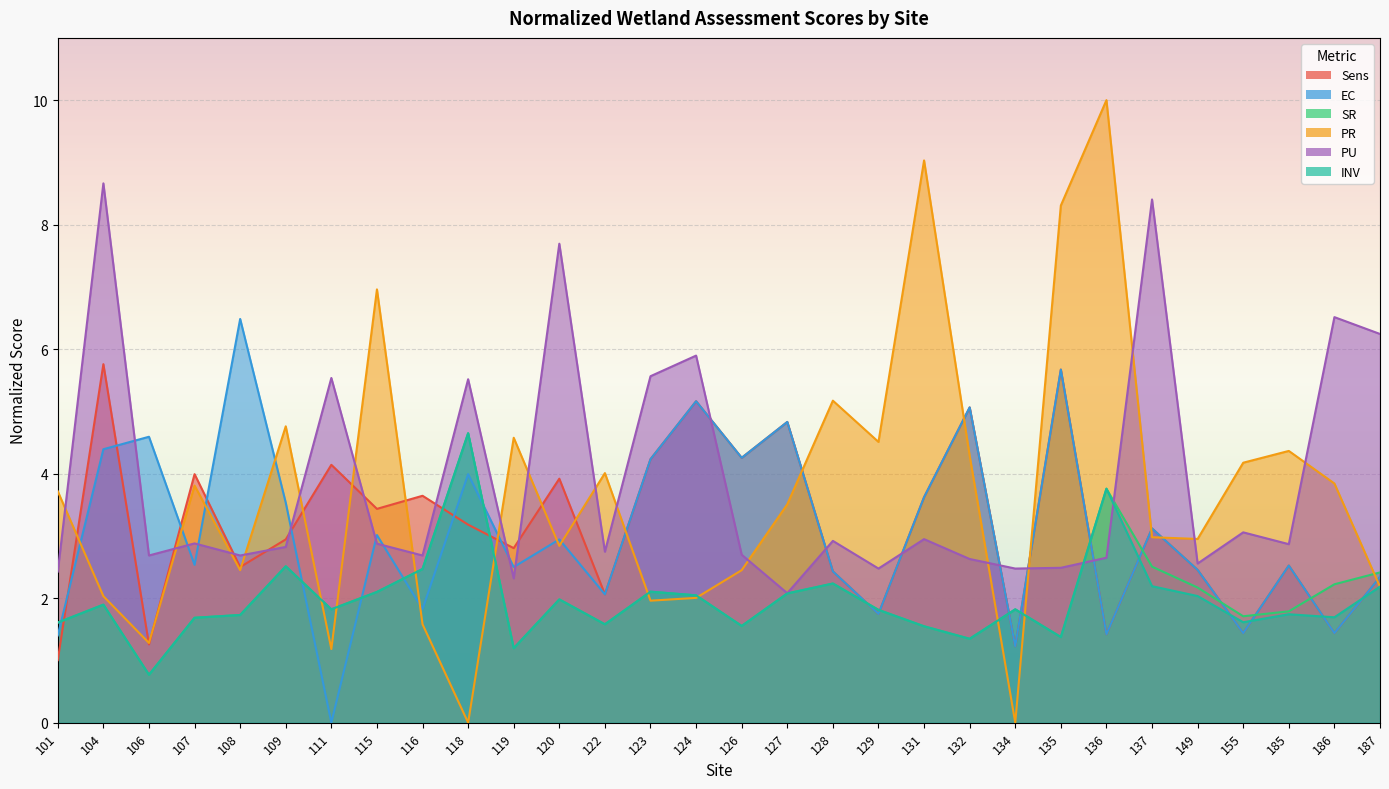

At which category does EC reach its first local peak?

106